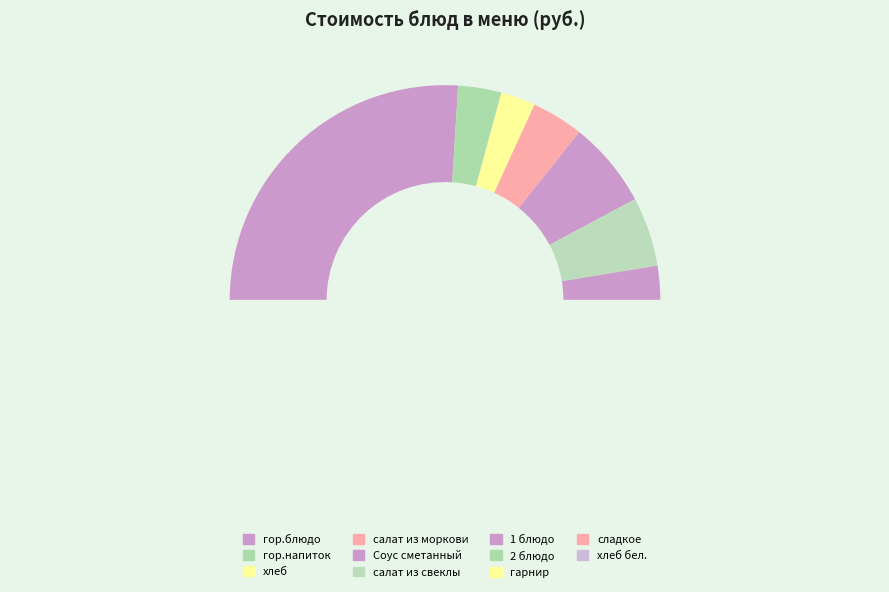

What is the change in value from гарнир to сладкое?

-4